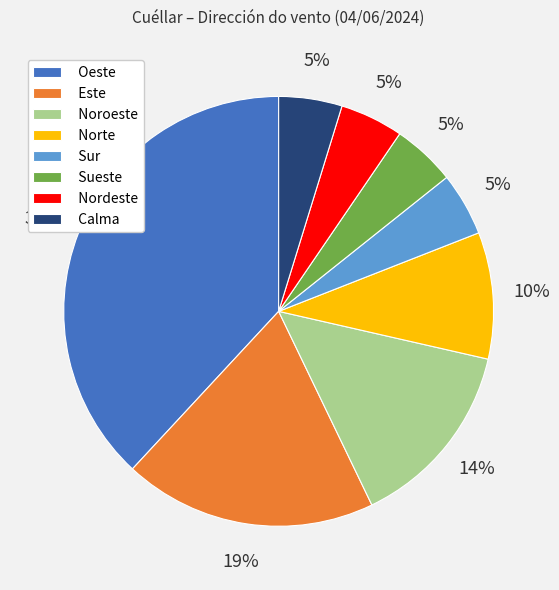

Which has a higher value, Norte or Sueste?

Norte